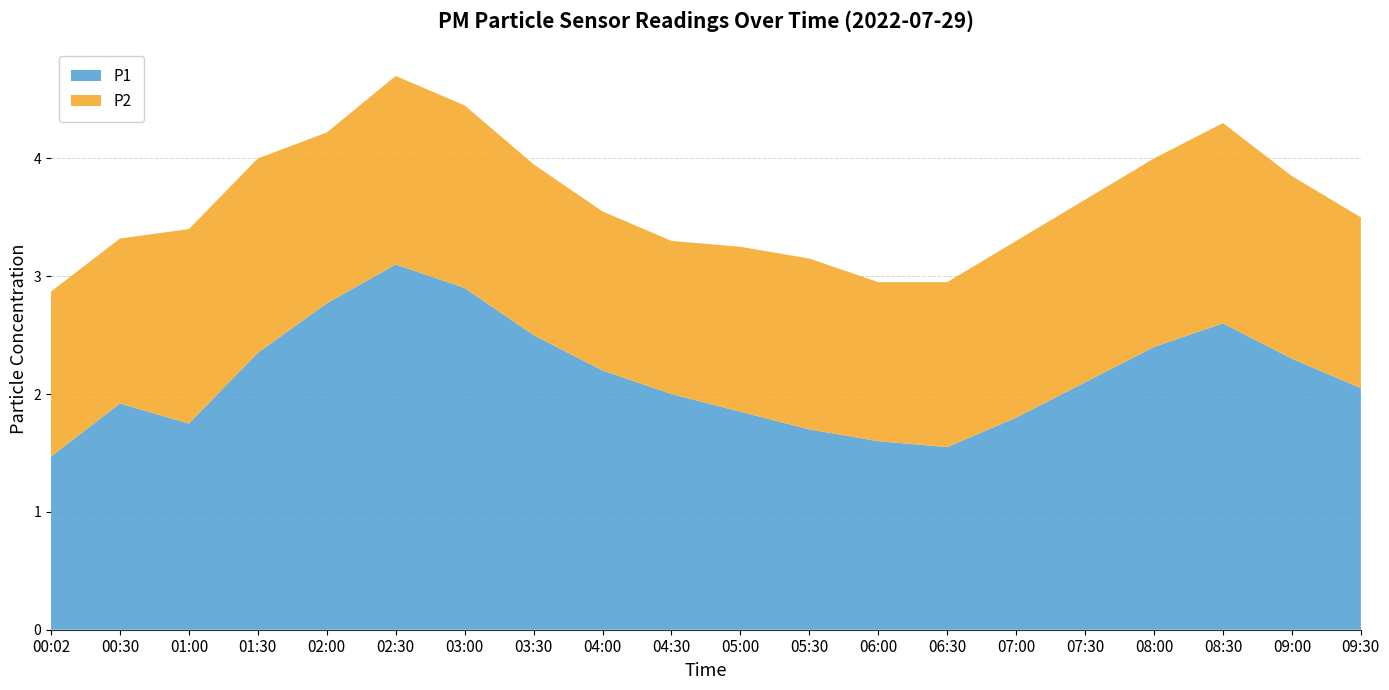

Reading left to right, transcribe all the data shown in this chart.

P1: 00:02=1.5	00:30=1.9	01:00=1.8	01:30=2.4	02:00=2.8	02:30=3.1	03:00=2.9	03:30=2.5	04:00=2.2	04:30=2.0	05:00=1.9	05:30=1.7	06:00=1.6	06:30=1.6	07:00=1.8	07:30=2.1	08:00=2.4	08:30=2.6	09:00=2.3	09:30=2.0
P2: 00:02=1.4	00:30=1.4	01:00=1.6	01:30=1.6	02:00=1.4	02:30=1.6	03:00=1.6	03:30=1.4	04:00=1.4	04:30=1.3	05:00=1.4	05:30=1.4	06:00=1.4	06:30=1.4	07:00=1.5	07:30=1.6	08:00=1.6	08:30=1.7	09:00=1.6	09:30=1.4